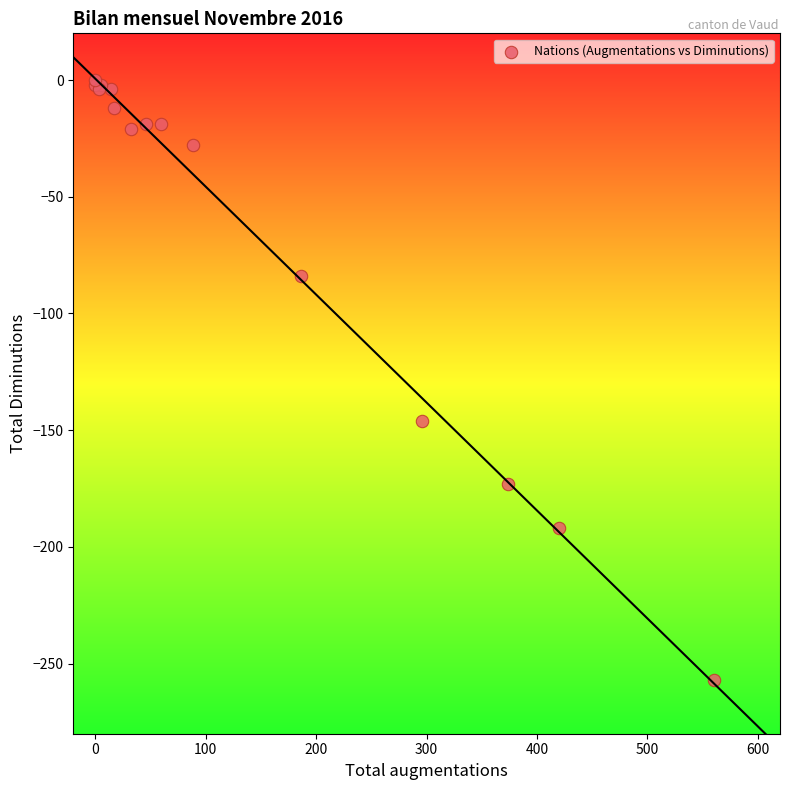

What Y value in the scatter plot is closest to -128?

-146